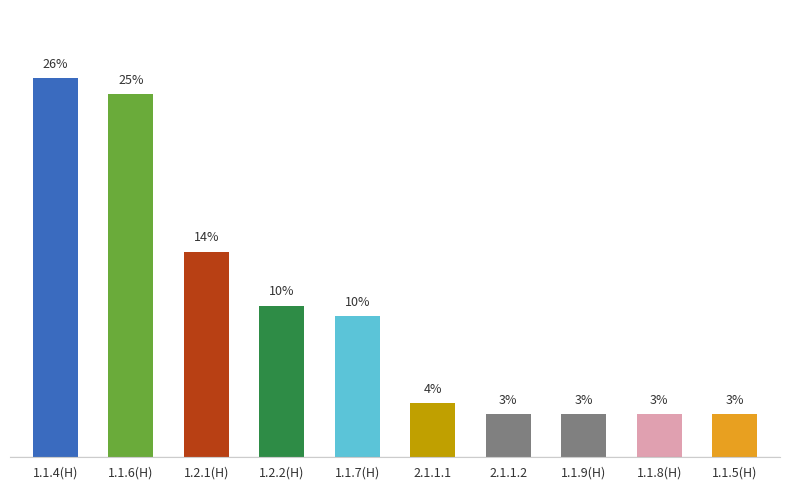

Are the bars horizontal?

No